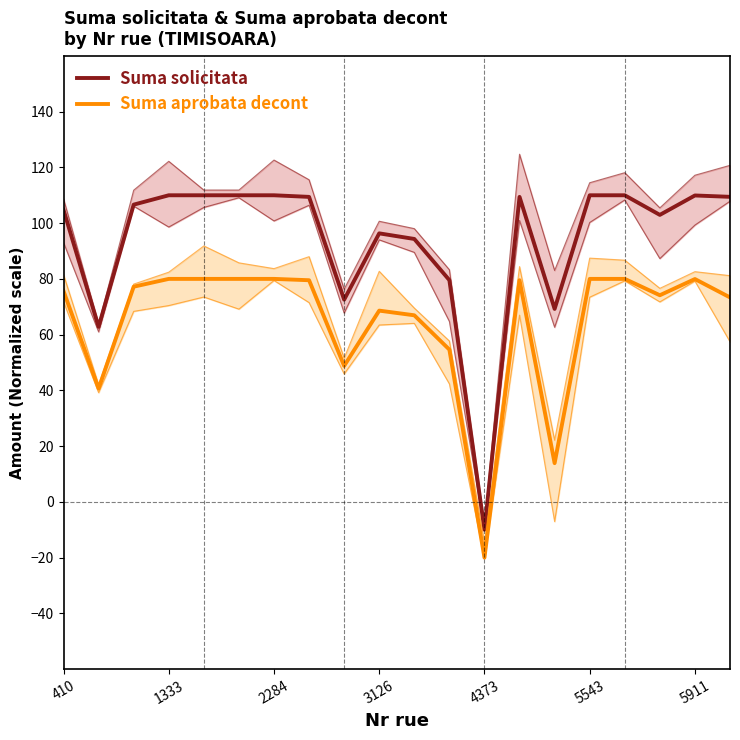

At which category does the chart reach its minimum across all series?

4373